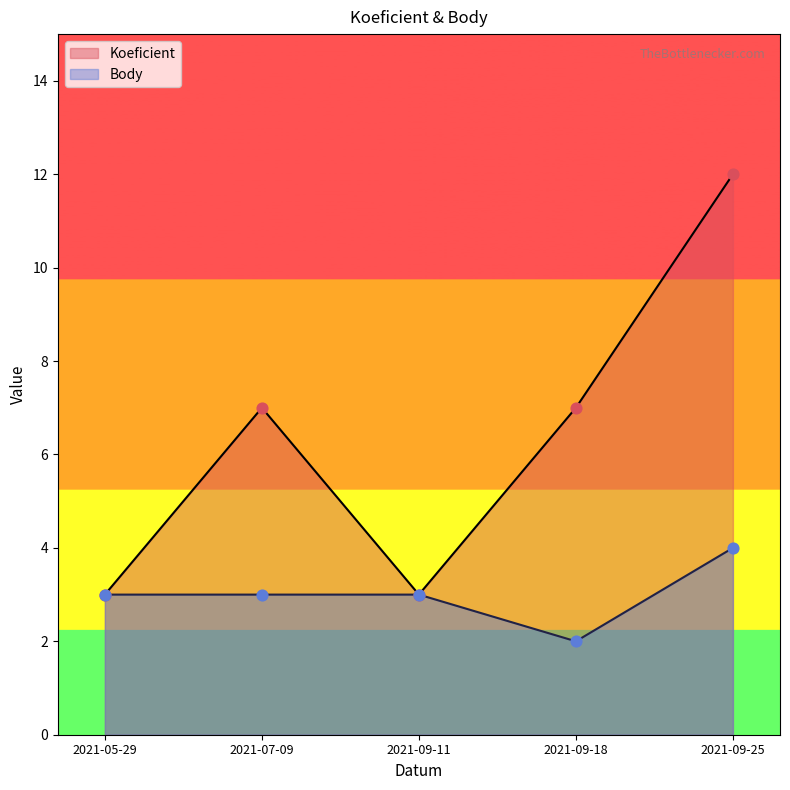

Which series has the largest total across all categories?

Koeficient